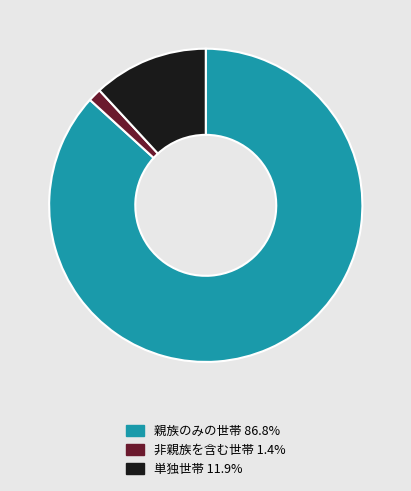

Is the sum of 親族のみの世帯 and 非親族を含む世帯 greater than half?

Yes